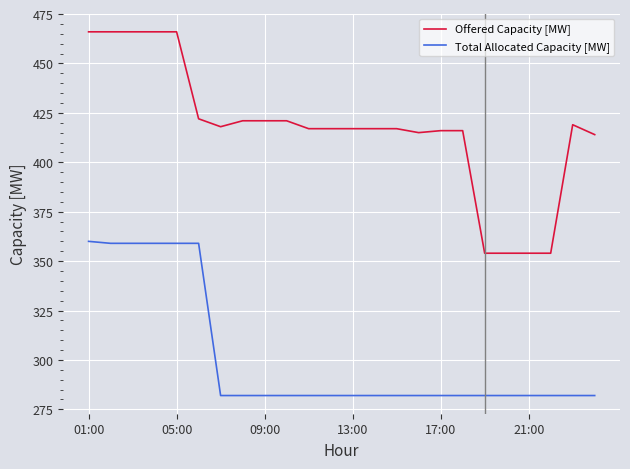

Reading left to right, transcribe all the data shown in this chart.

Offered Capacity [MW]: 466	466	466	466	466	422	418	421	421	421	417	417	417	417	417	415	416	416	354	354	354	354	419	414
Total Allocated Capacity [MW]: 360	359	359	359	359	359	282	282	282	282	282	282	282	282	282	282	282	282	282	282	282	282	282	282